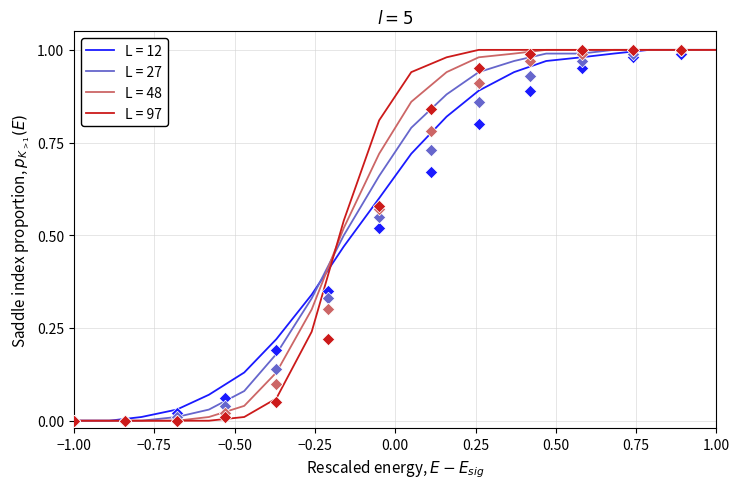

Is the value of L = 12 at 15 greater than the value of L = 97 at 18?

No